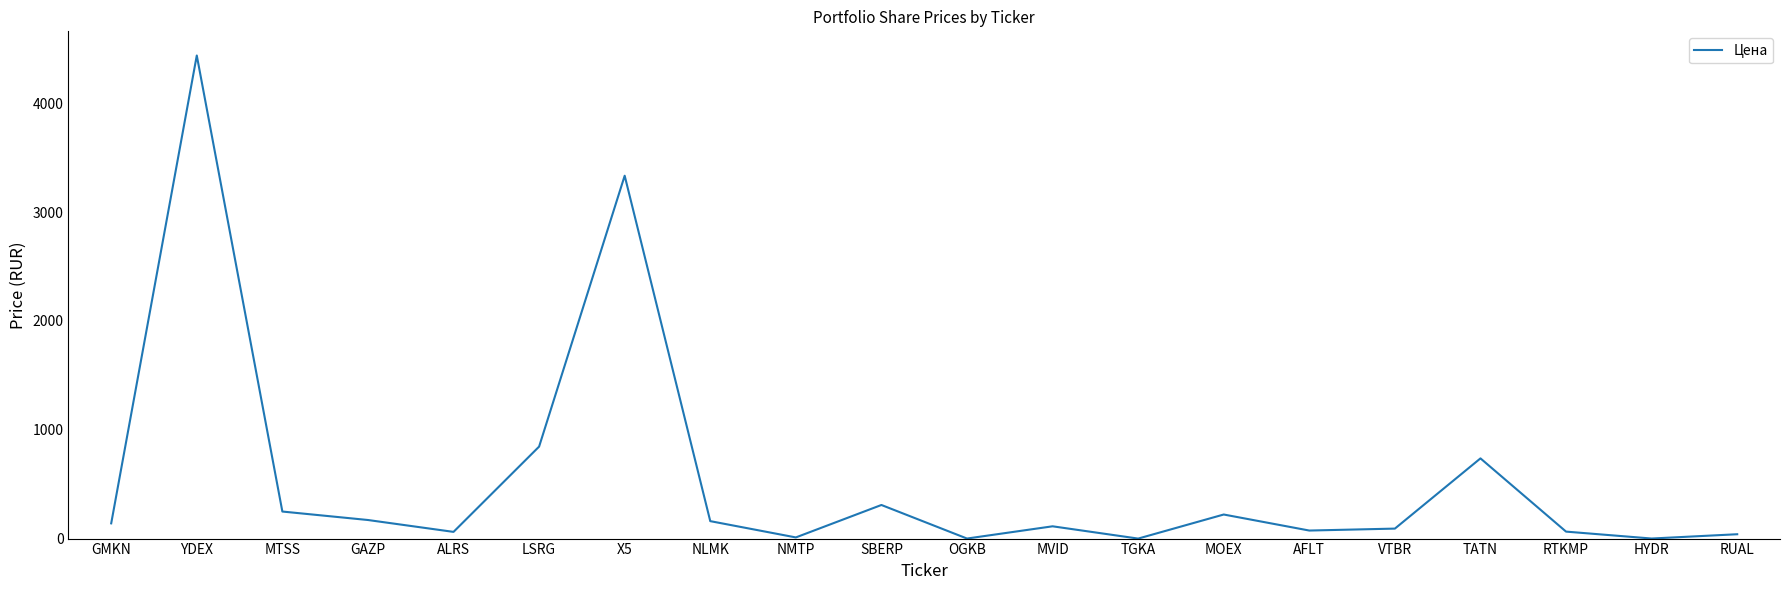

What is the change in value from MTSS to GAZP?

-77.8